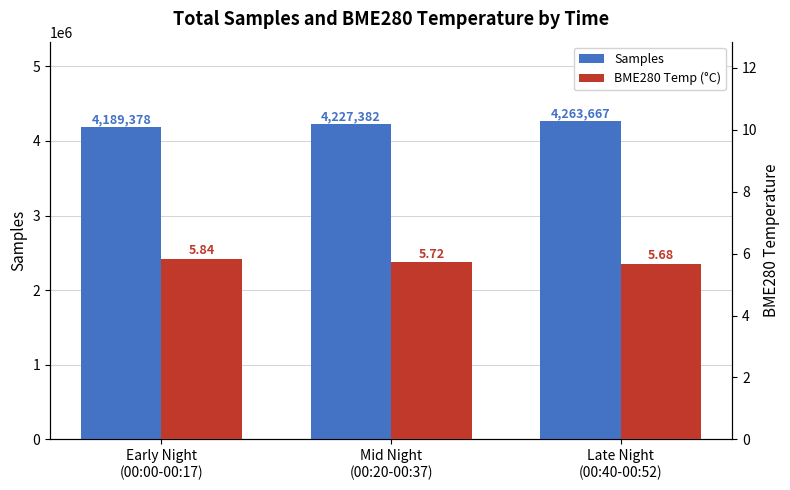

What are all the series names shown in the legend?

Samples, BME280 Temp (°C)